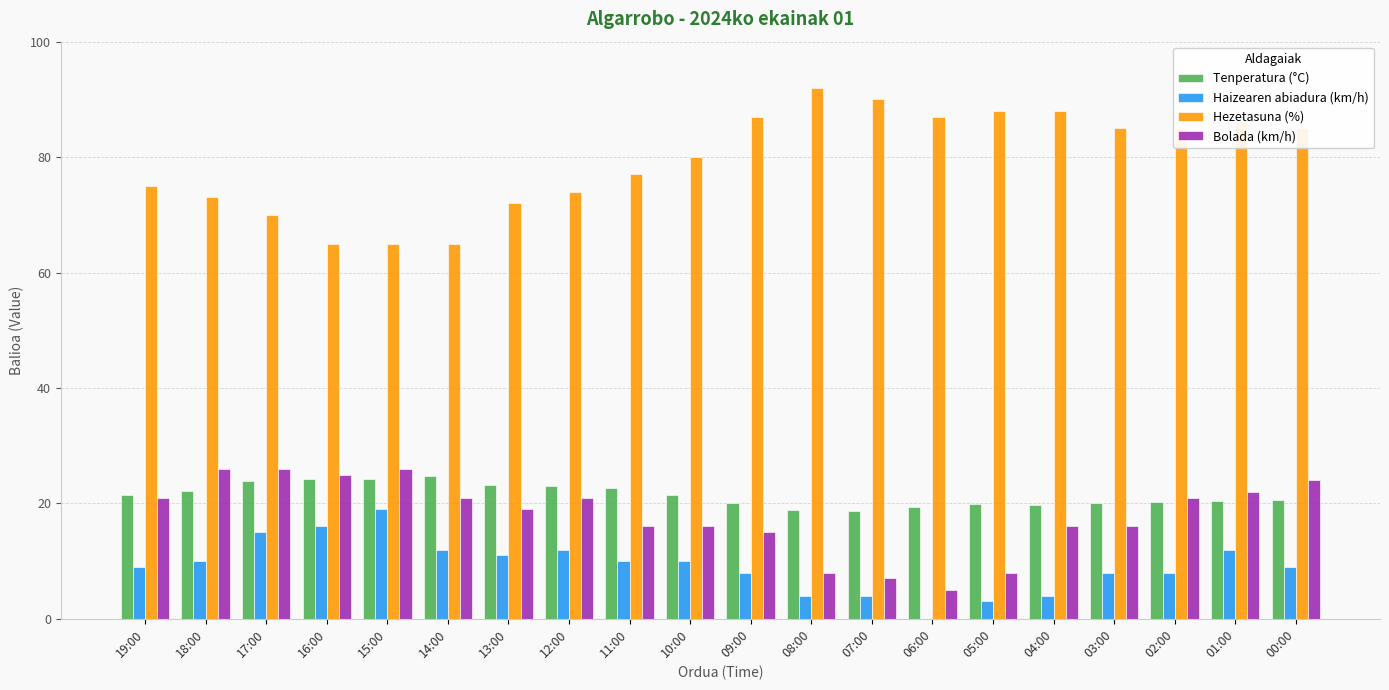

What is the maximum value for Tenperatura (°C)?

24.7